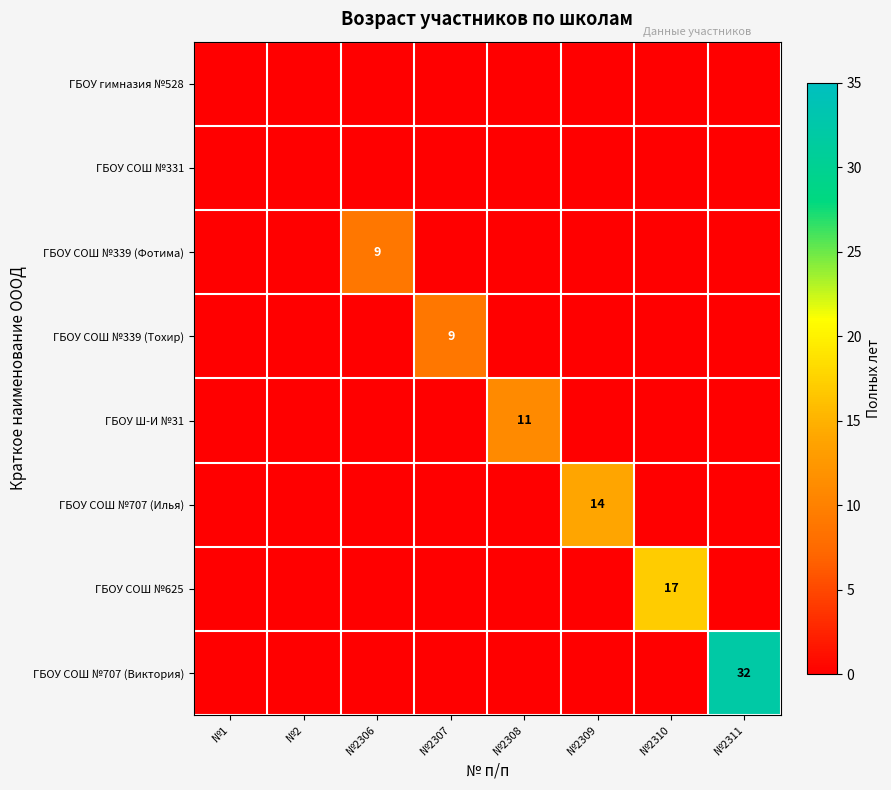

Which series changed the most between №2310 and №2311?

ГБОУ СОШ №707 (Виктория)